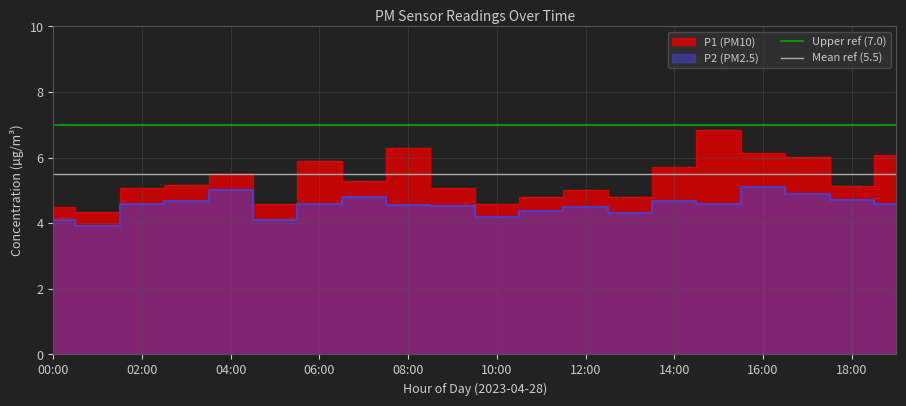

What value does the Upper ref (7.0) series have at 02:00?

7.0